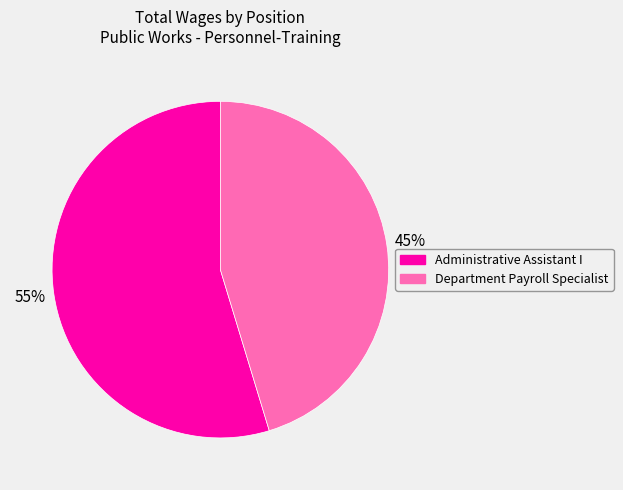

Rank the categories by value from highest to lowest.

Administrative Assistant I, Department Payroll Specialist